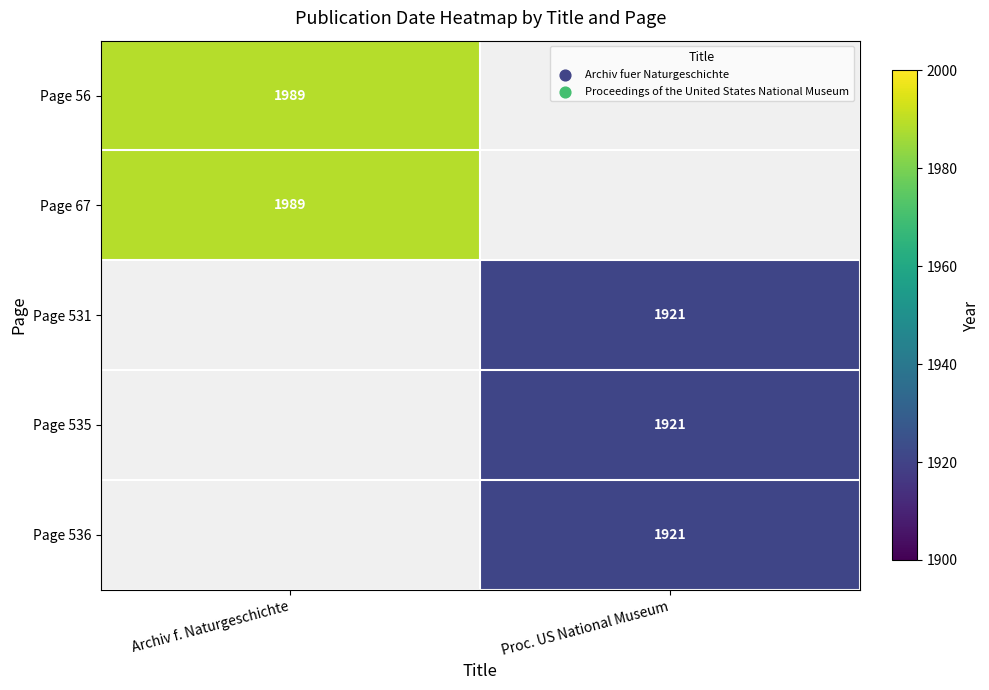

Is the value of Page 531 at Proc. US National Museum greater than the value of Page 67 at Archiv f. Naturgeschichte?

No